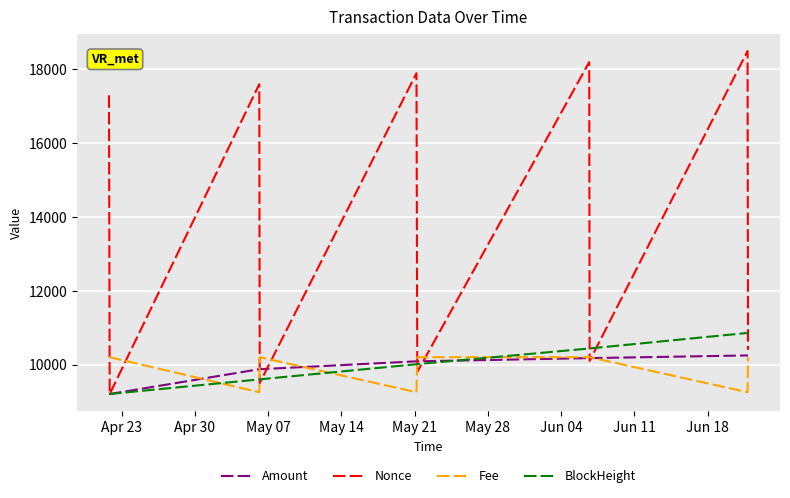

Which series has the largest total across all categories?

Nonce